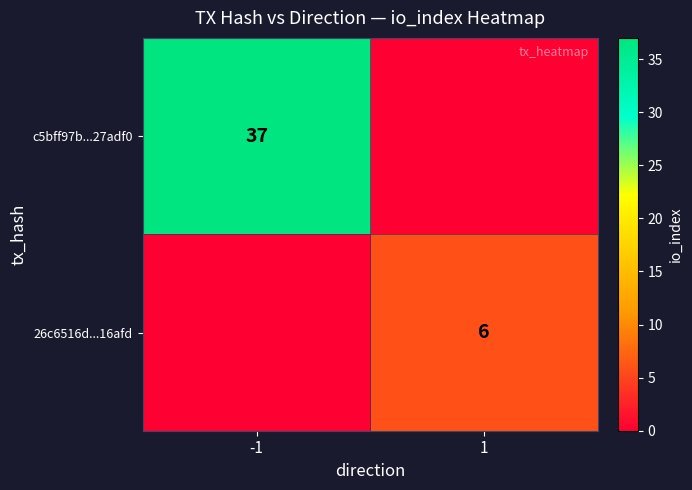

Is it true that 26c6516d...16afd equals 8 at 1?

False